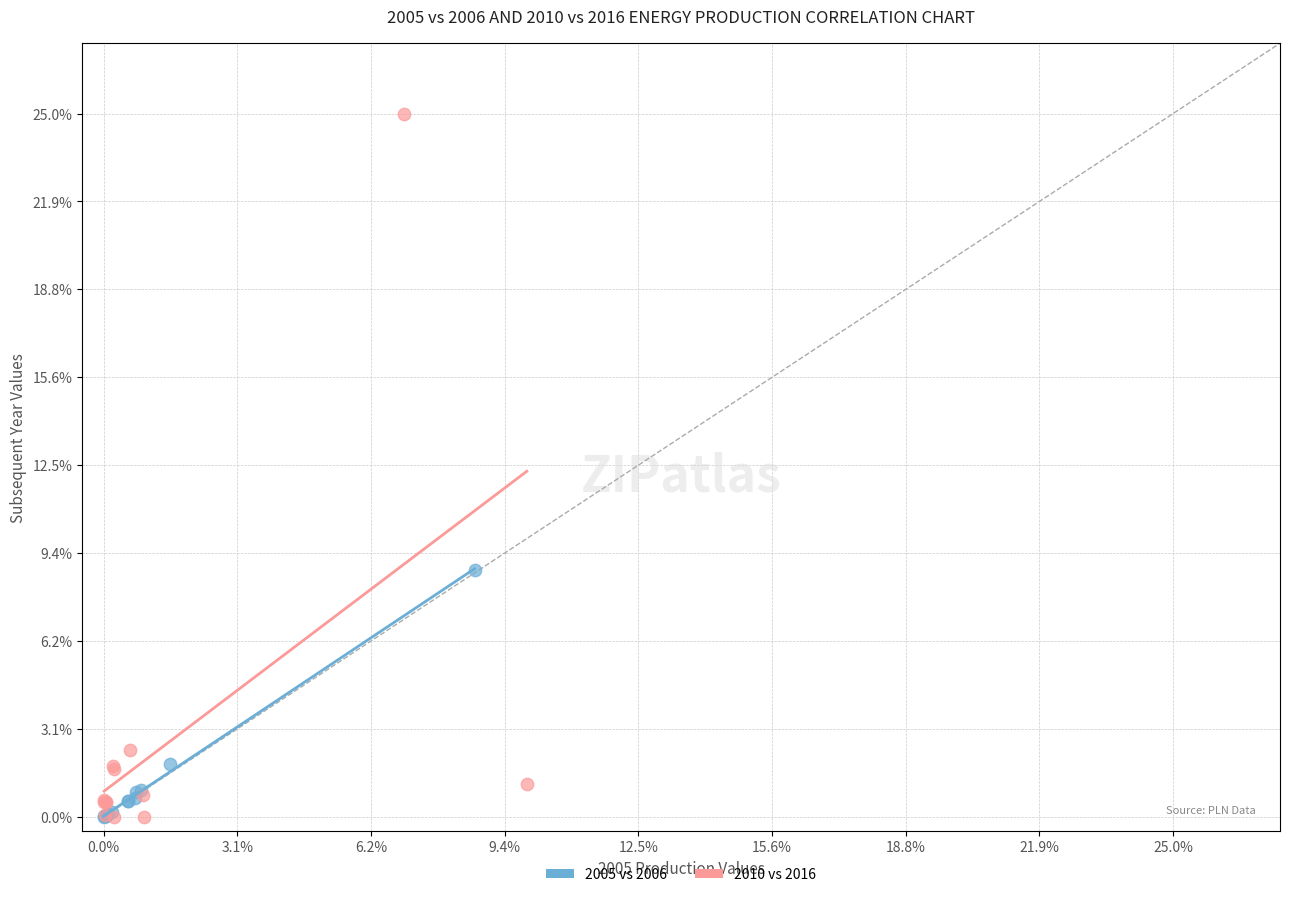

Which series reaches the maximum Y coordinate?

2010 vs 2016